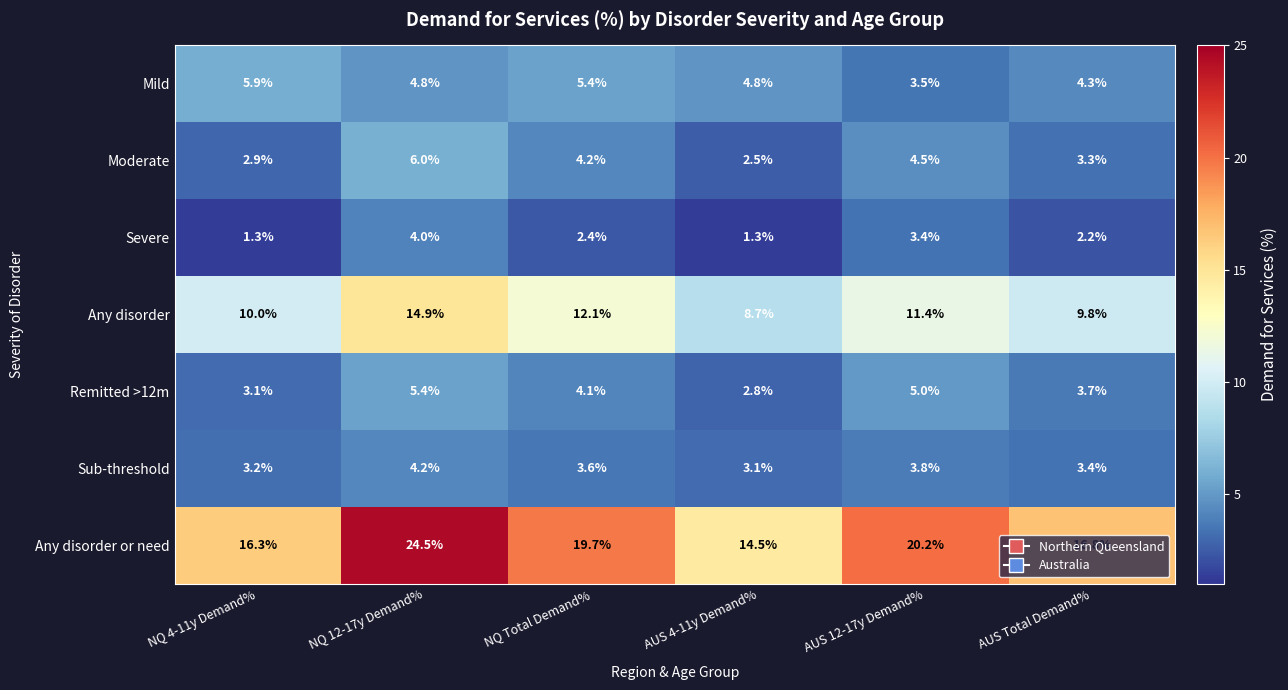

What is the difference between the second highest and minimum values in the Any disorder series?

3.4